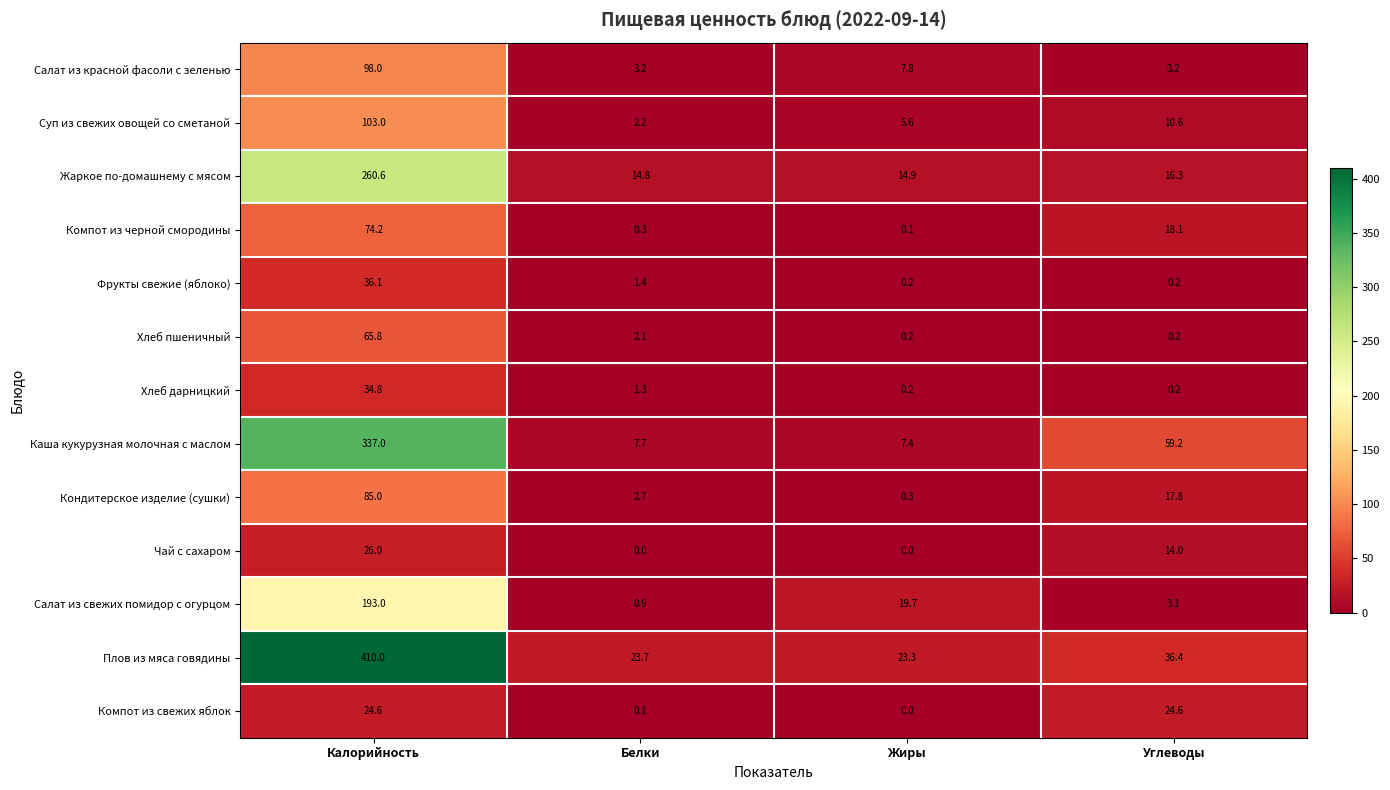

How many data points does each series have?

4